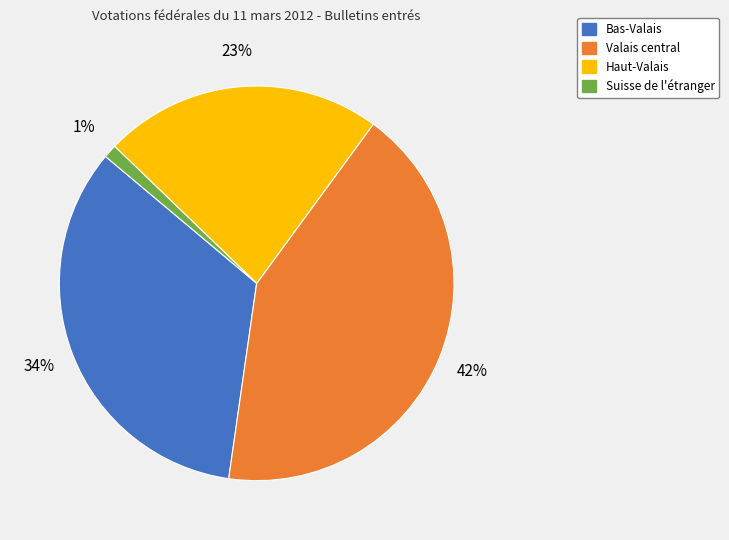

To the nearest percent, what percentage of the pie is Haut-Valais?

23%